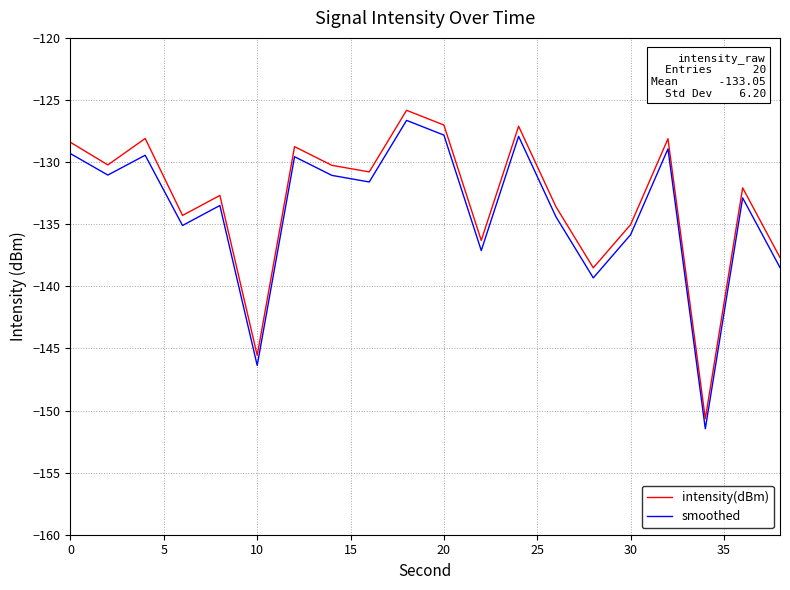

What is the greatest value displayed?

-125.8